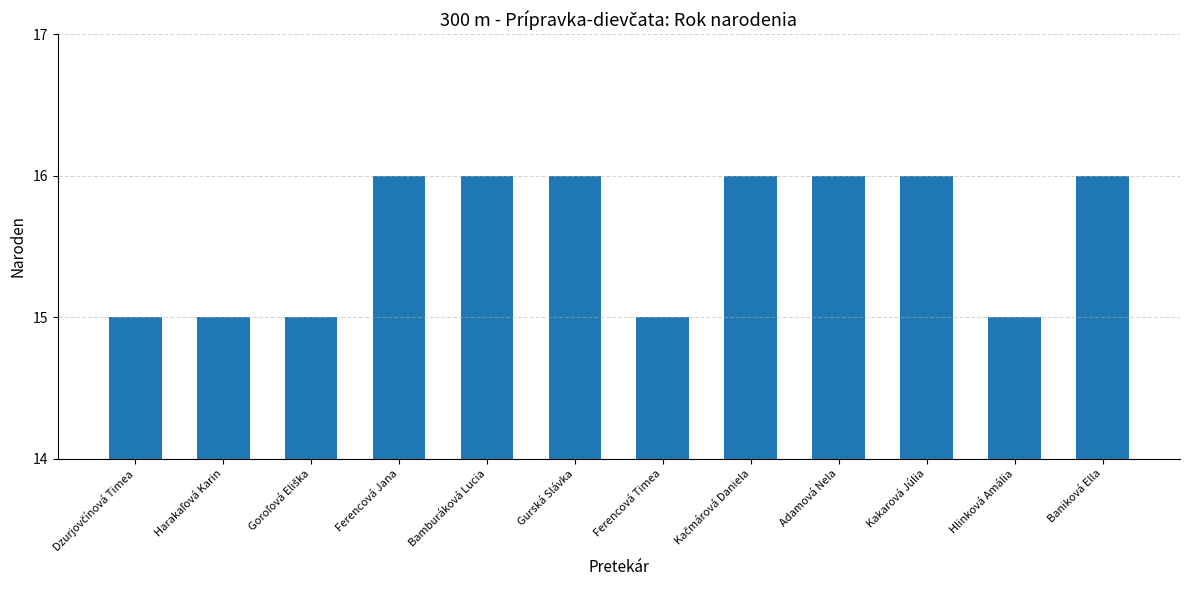

True or false: the data shows 7 at Ferencová Jana.

False